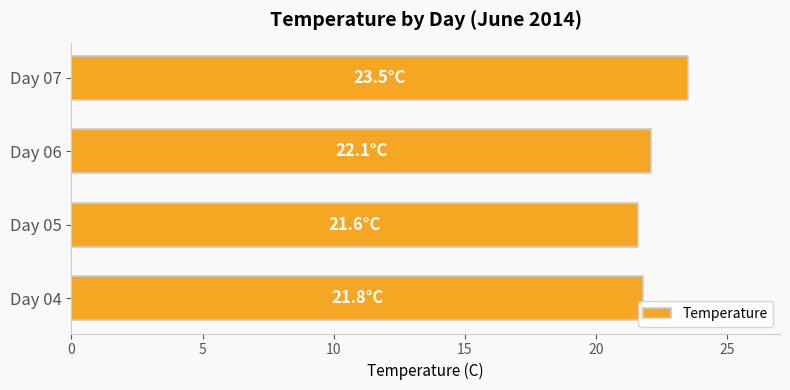

How many data points are above 22?

2